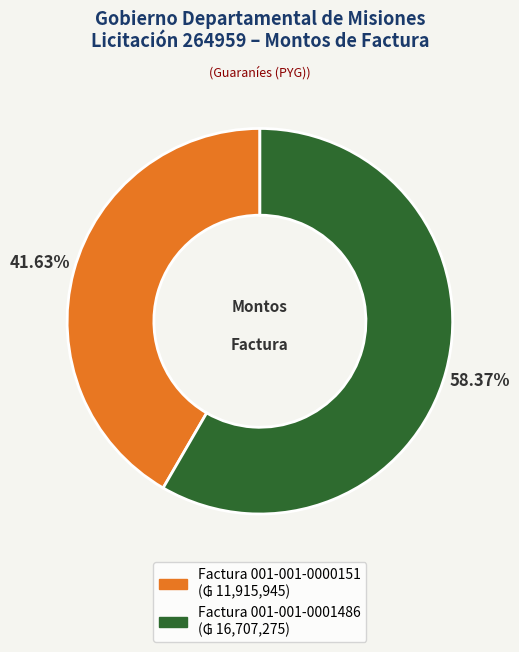

To the nearest percent, what portion does Factura 001-001-0000151 represent?

42%